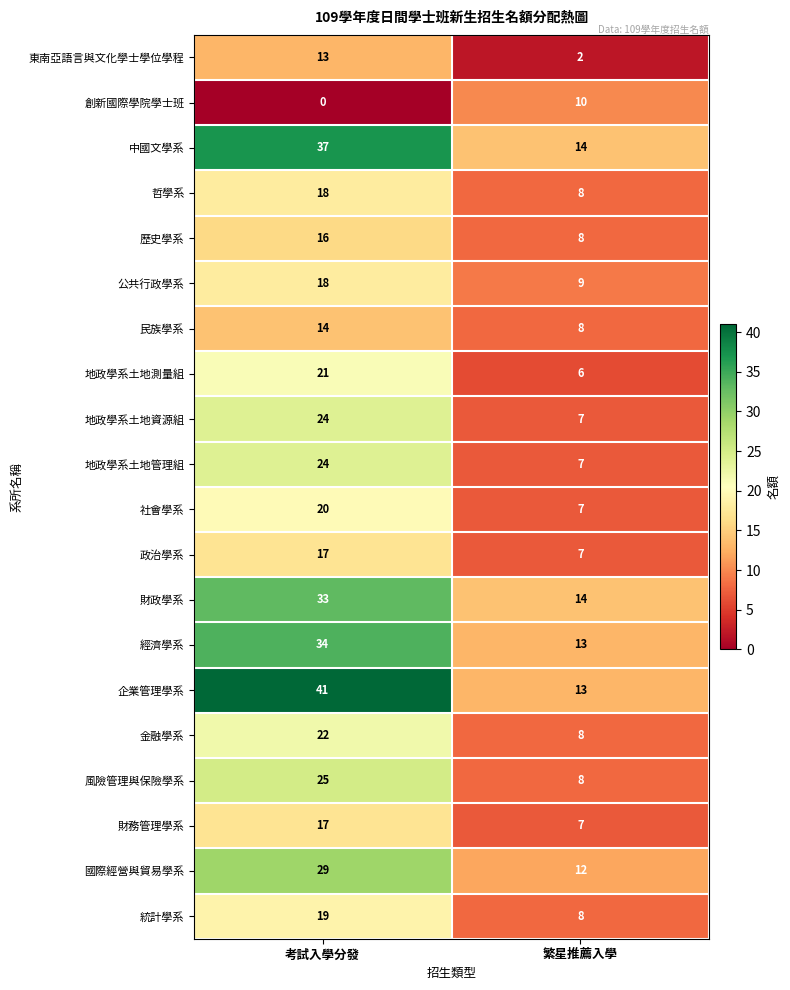

Which series has the widest spread of values?

企業管理學系